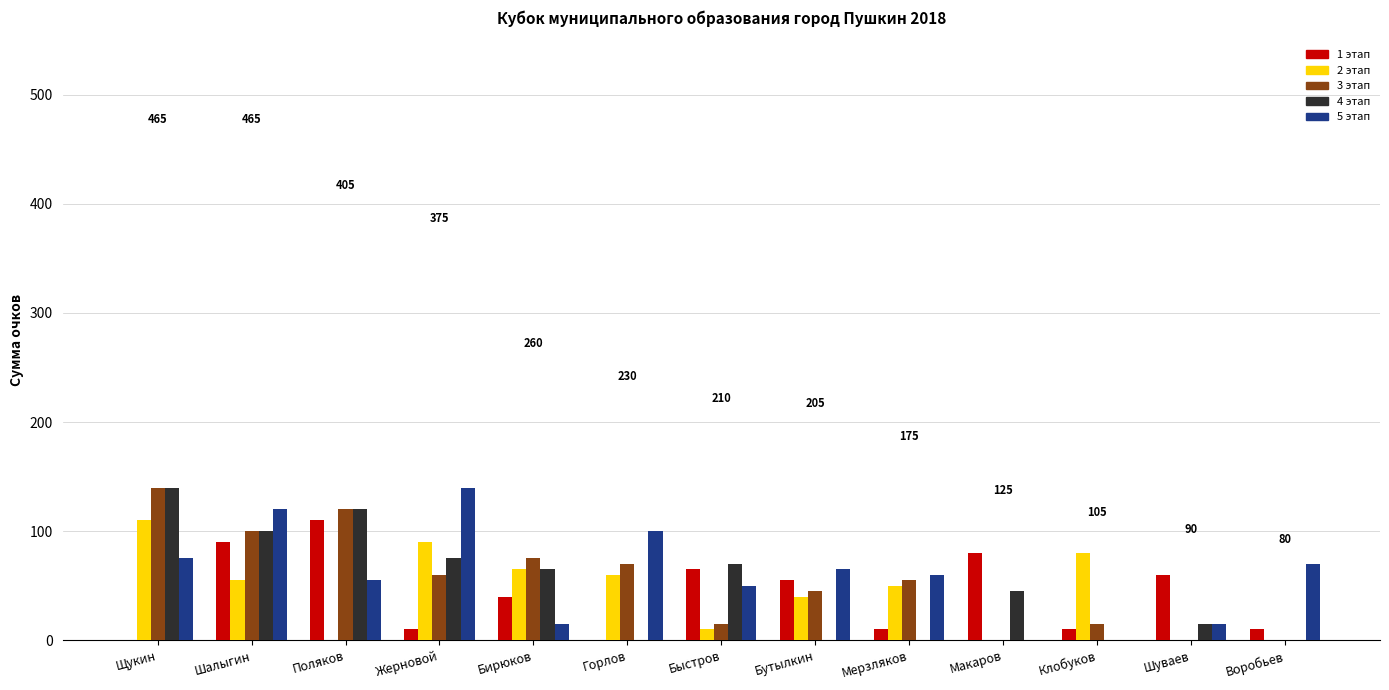

How many distinct data groups are displayed?

5